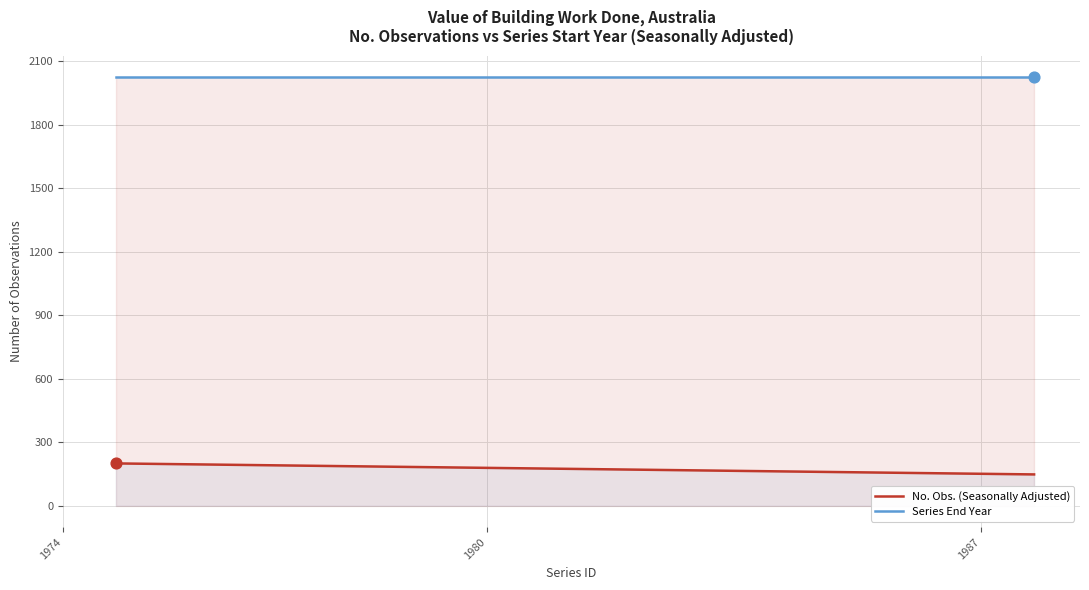

Which series contains the lowest Y value?

No. Obs. (Seasonally Adjusted)